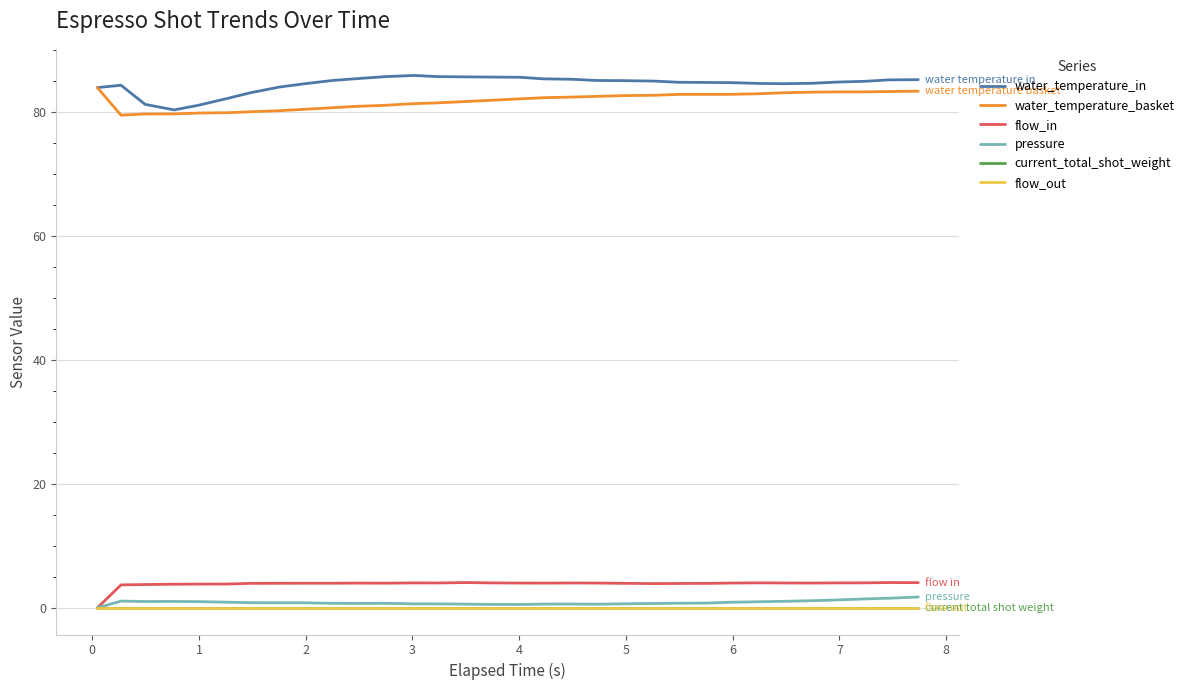

True or false: flow_in and current_total_shot_weight cross at least once.

False